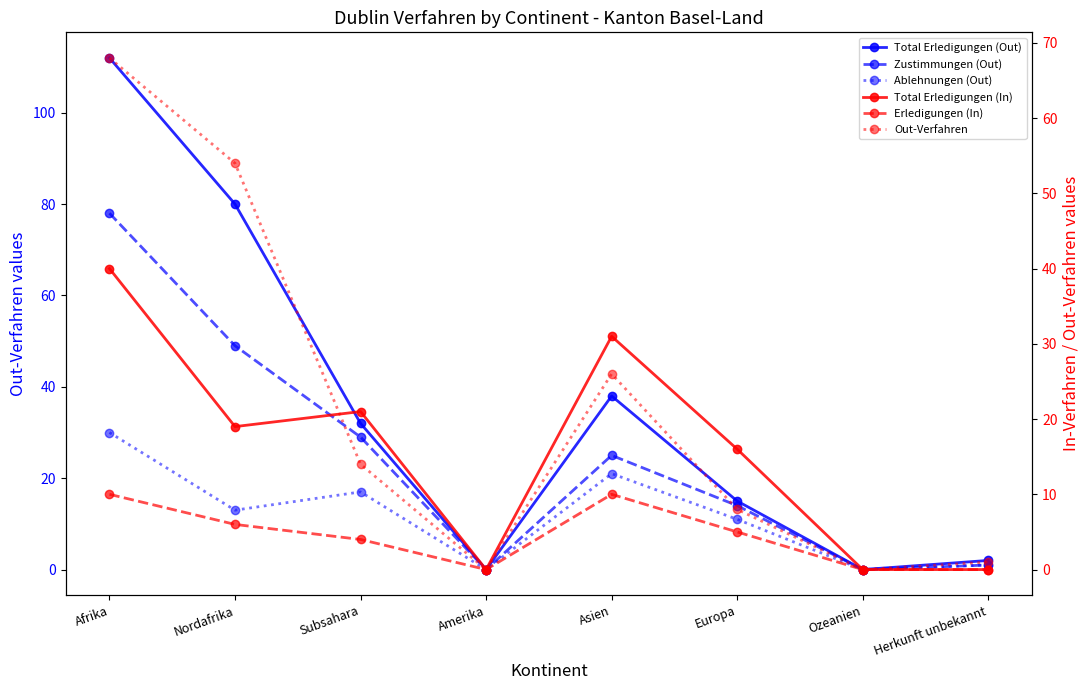

What is the spread (max minus min) of values at Afrika?

102